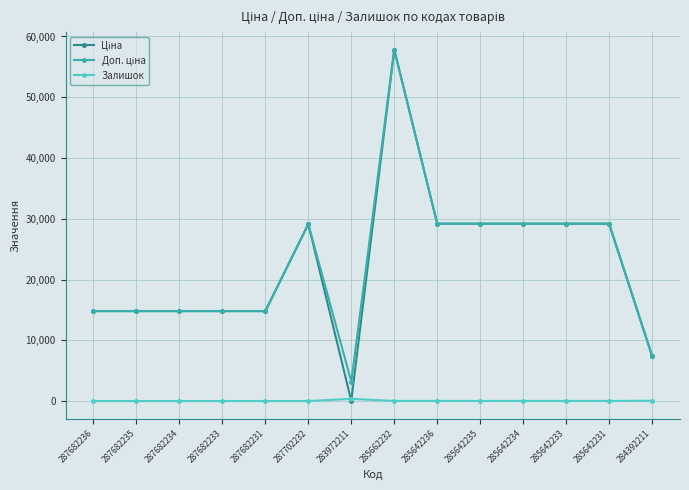

Which label corresponds to the largest value in the chart?

285662232